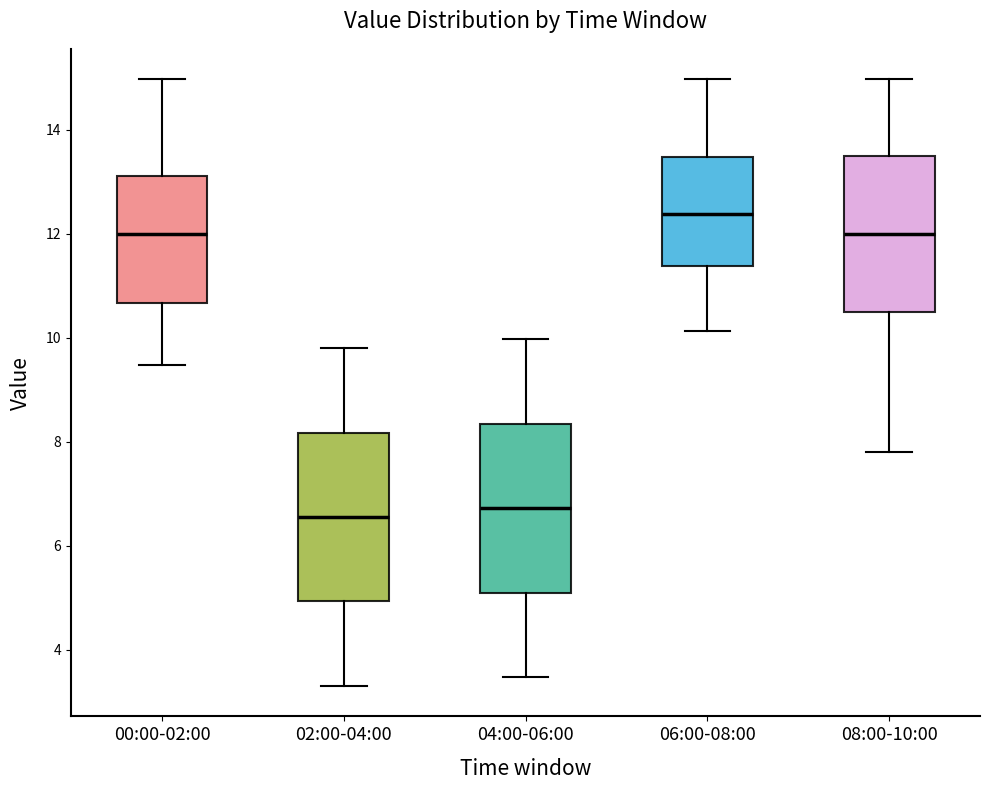

Where does the upper whisker of the box for 00:00-02:00 end on the y-axis? The values are not printed on the chart, so give them approximately, as read against the axis.

15.0